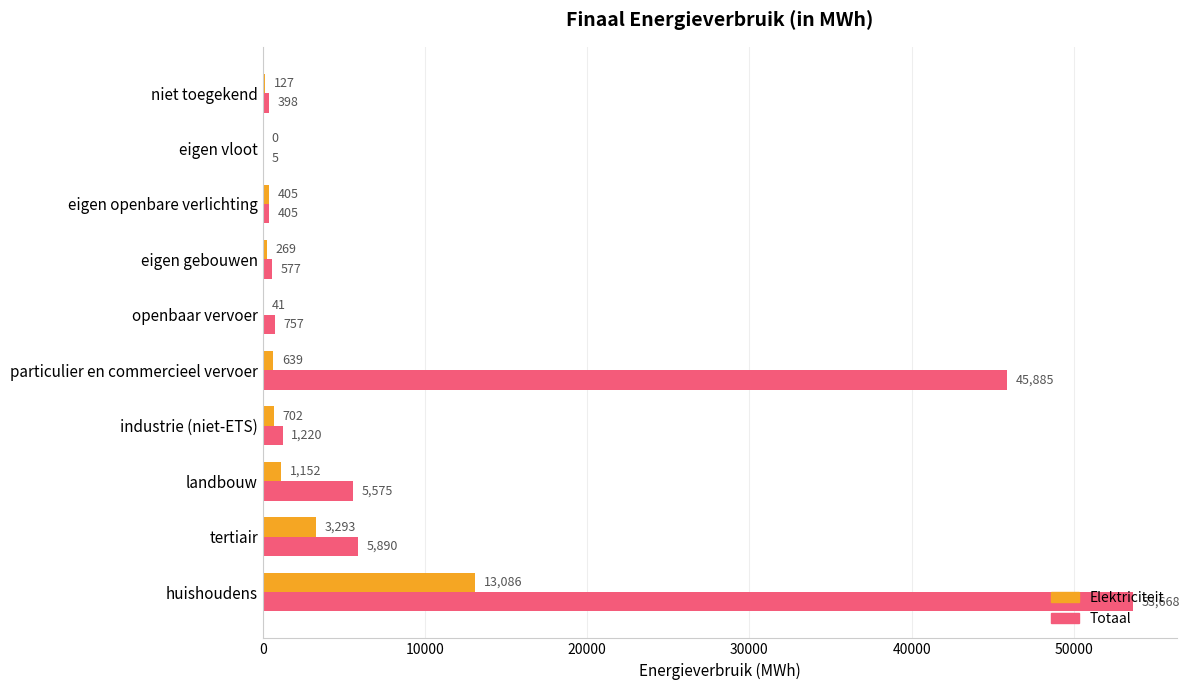

Is the value of Totaal at industrie (niet-ETS) greater than the value of Elektriciteit at eigen openbare verlichting?

Yes